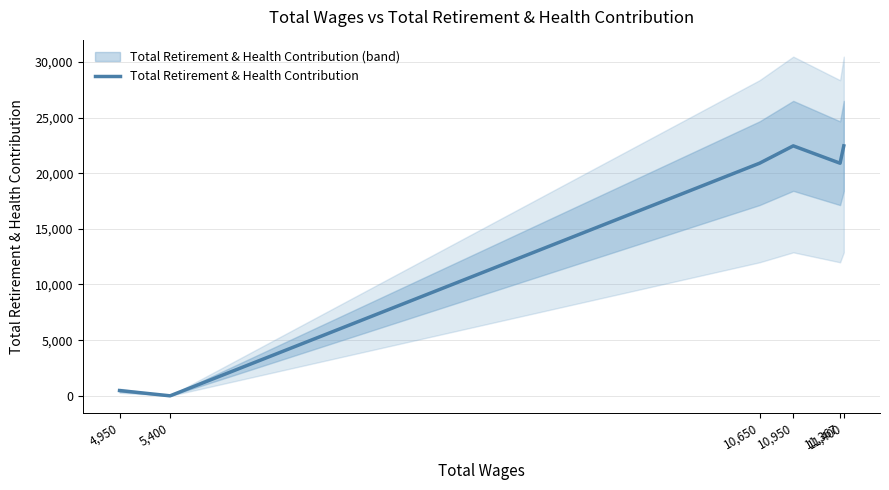

What position from the right is 10,650?

4